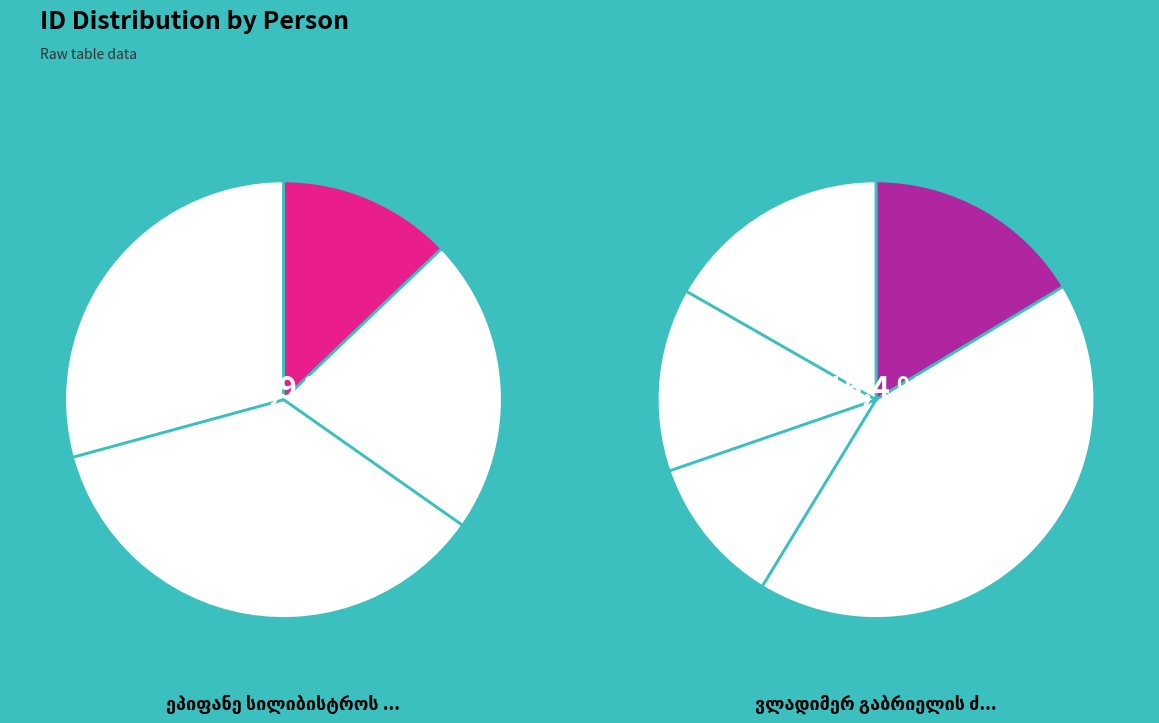

Count the number of slices in the pie.

9